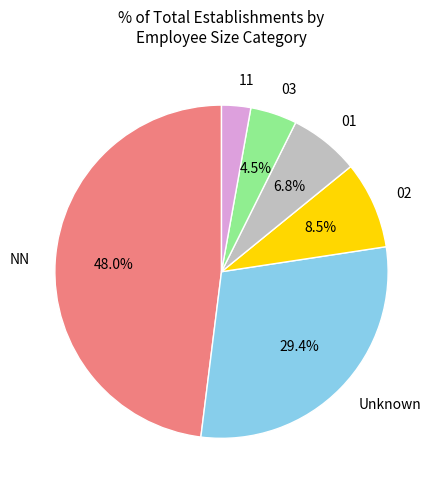

Rank the categories by value from highest to lowest.

NN, Unknown, 02, 01, 03, 11